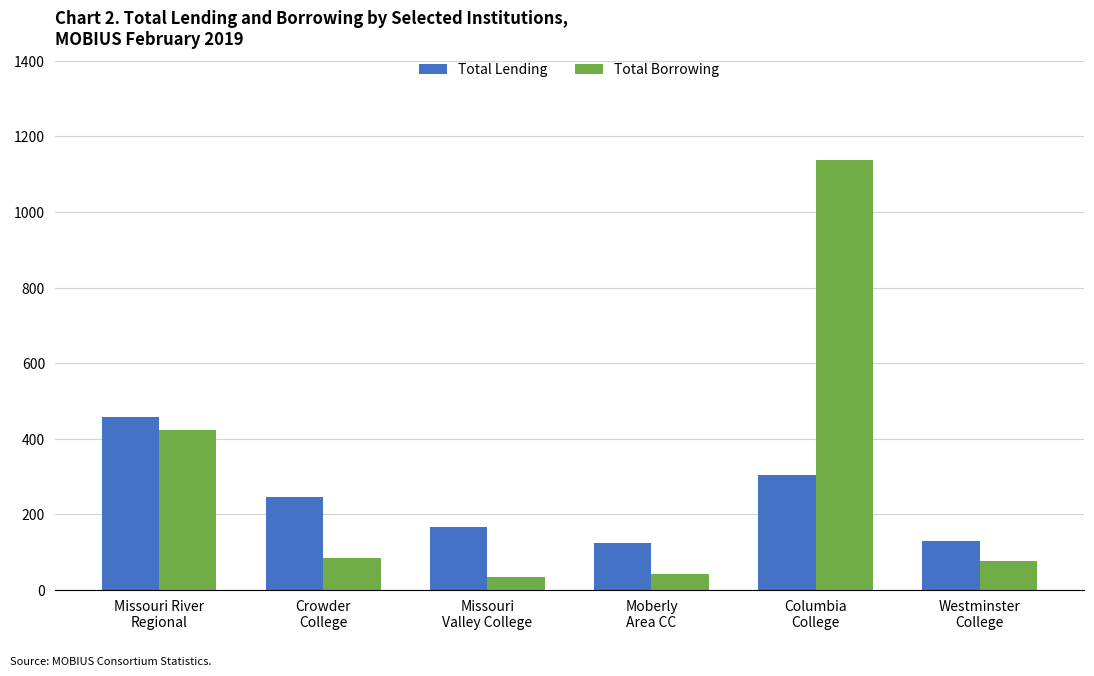

What is the label of the 3rd bar from the right?

Moberly
Area CC